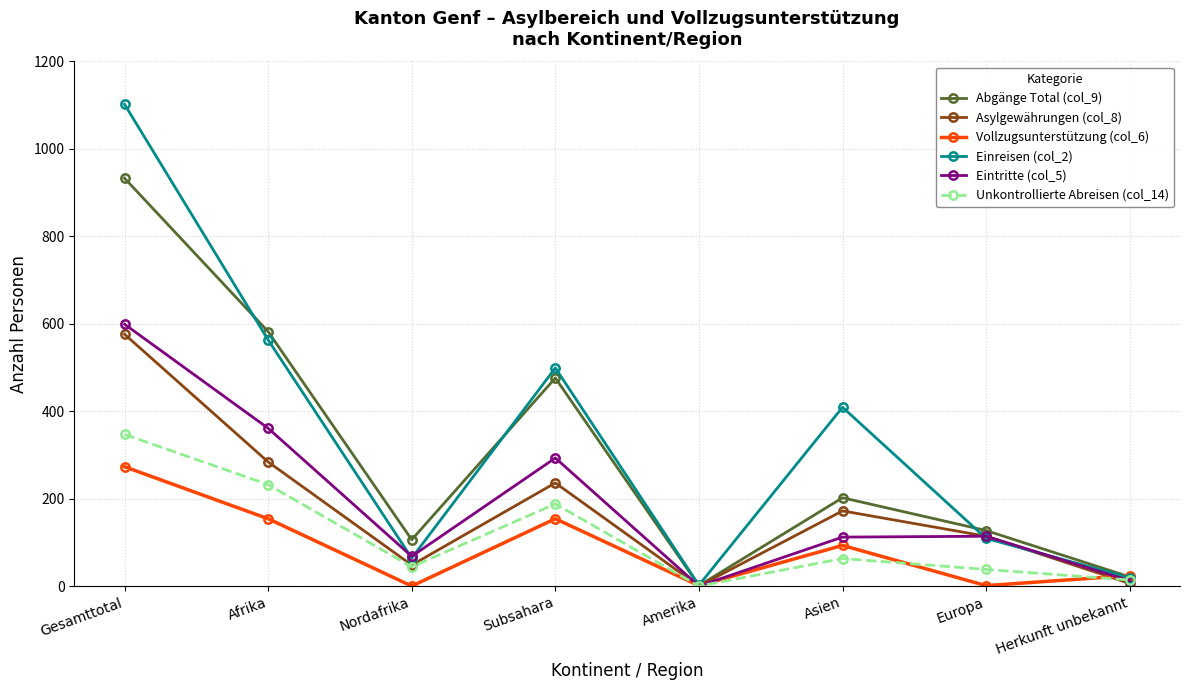

How many values in Asylgewährungen (col_8) are above zero?

7